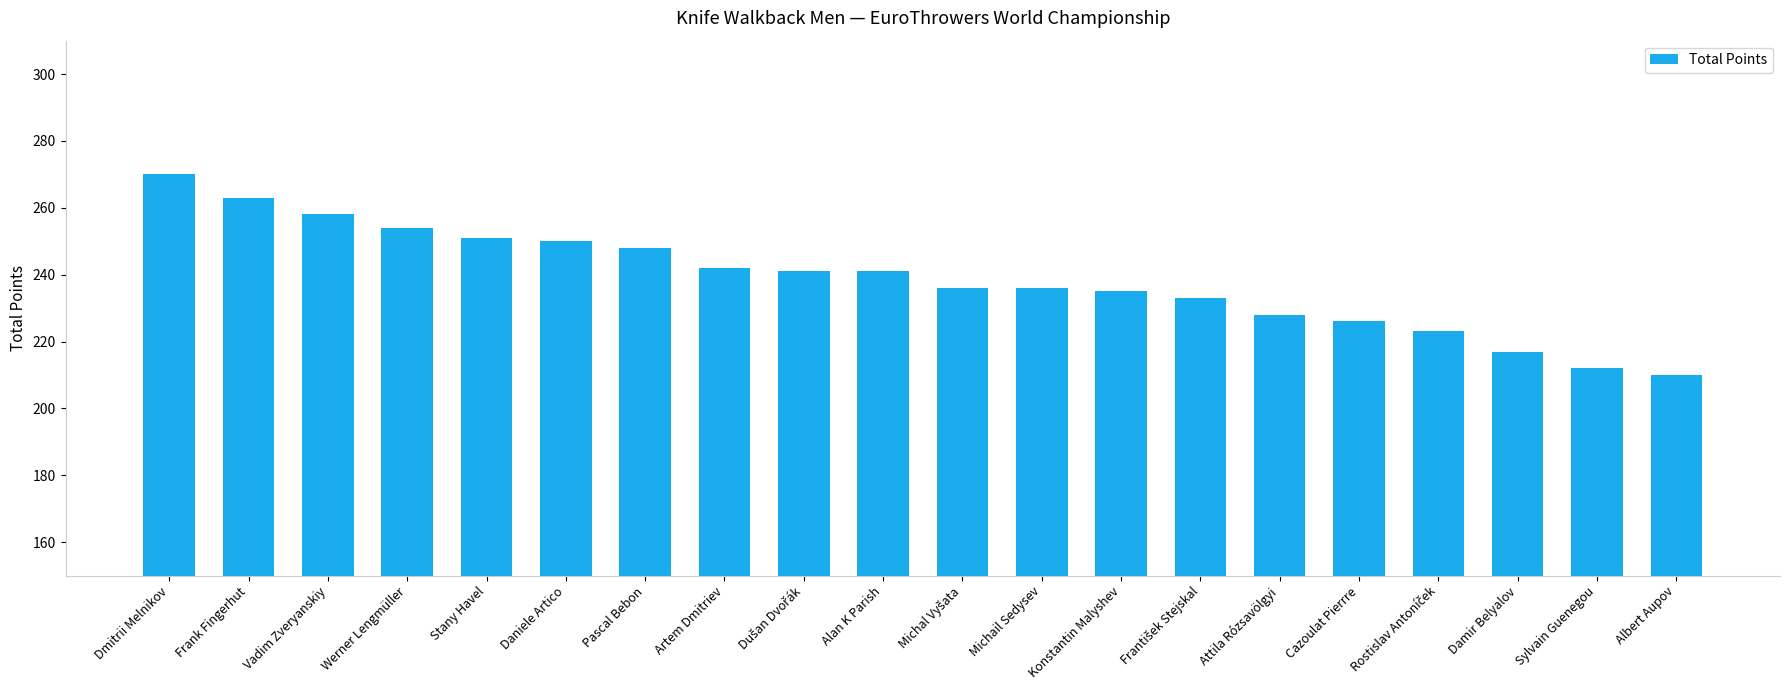

What is the greatest value displayed?

270